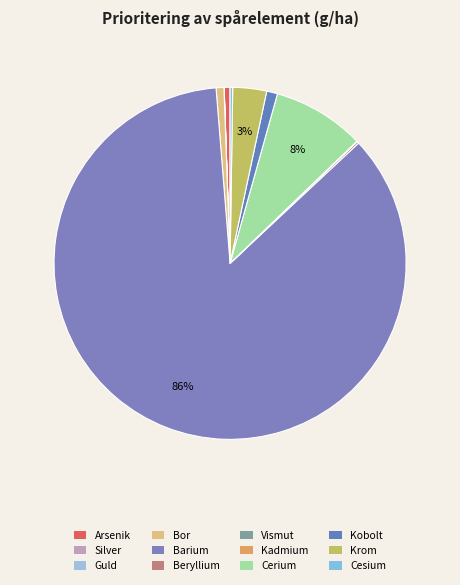

To the nearest percent, what is the combined percentage of Vismut and Kobolt?

1%